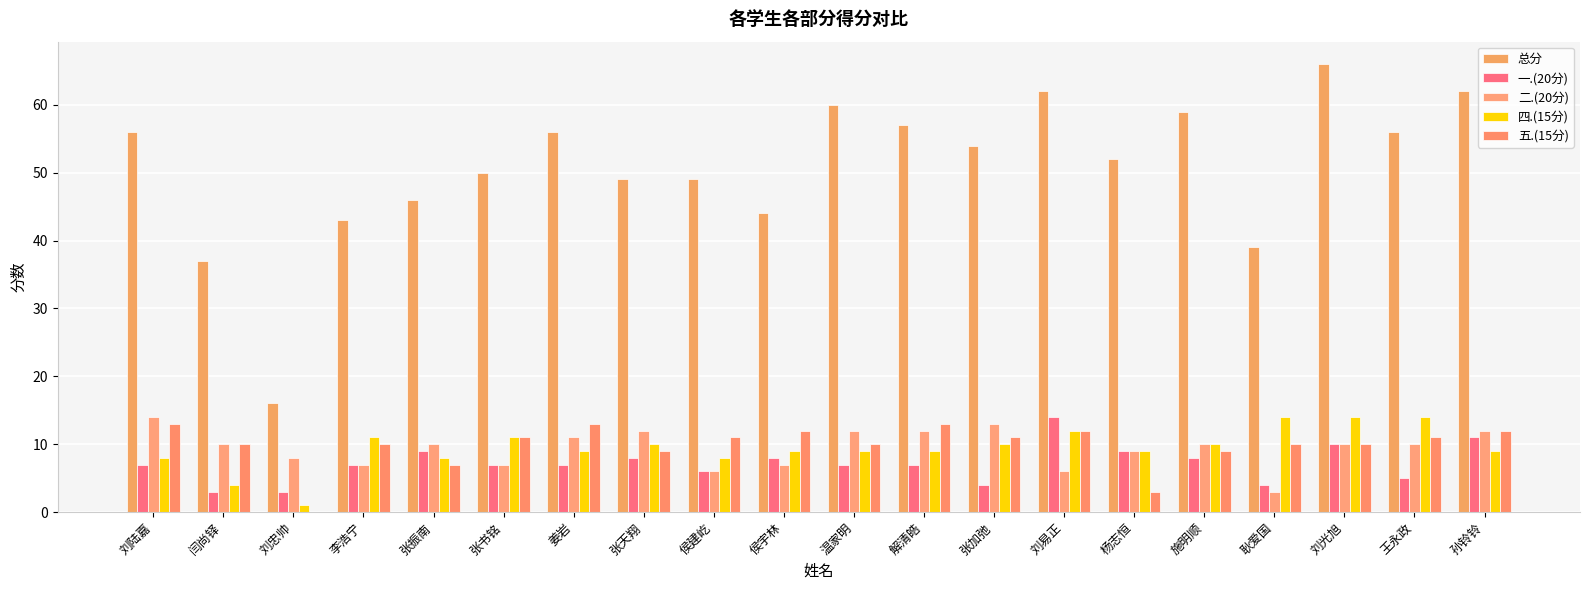

How many series are shown in this chart?

5